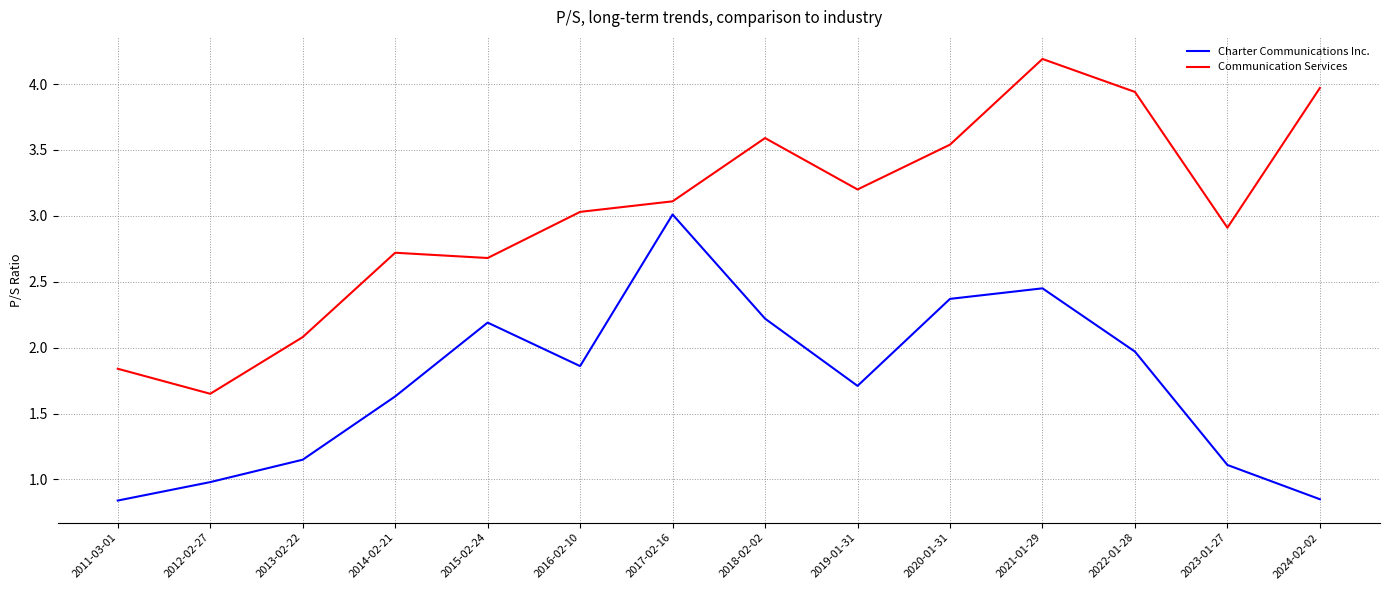

At how many categories does at least one series exceed 1?

14